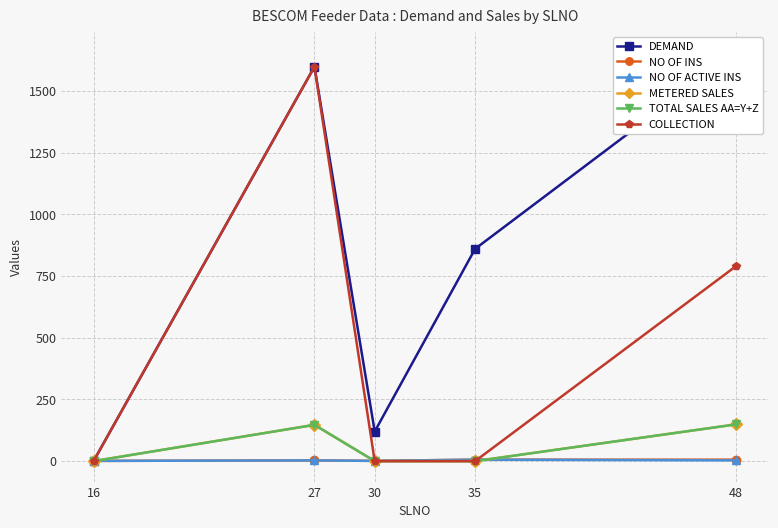

Which series has the largest range (max minus min)?

DEMAND